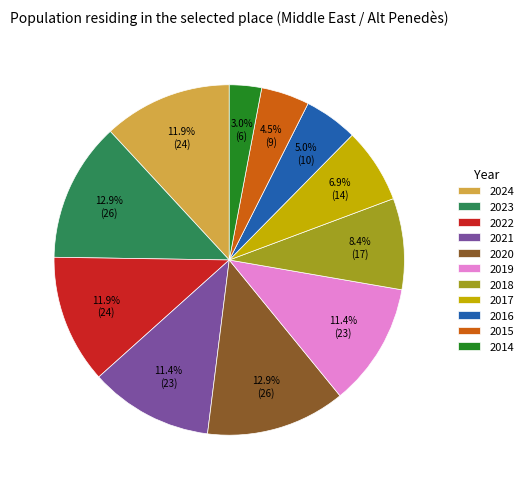

How many slices are in this pie chart?

11